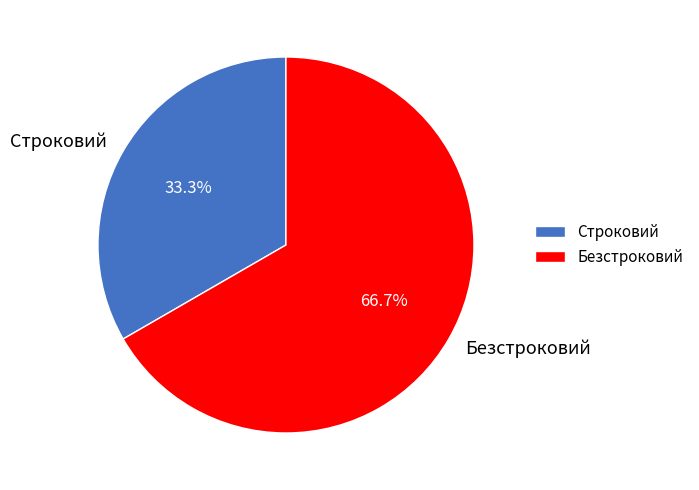

Between Безстроковий and Строковий, which is larger?

Безстроковий